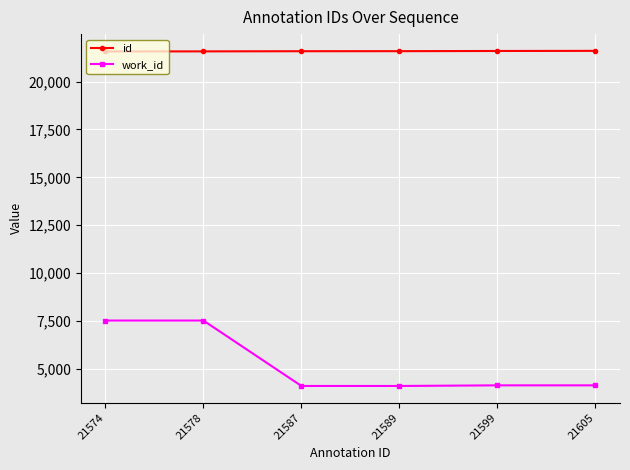

Rank the series at 21587 from highest to lowest value.

id, work_id